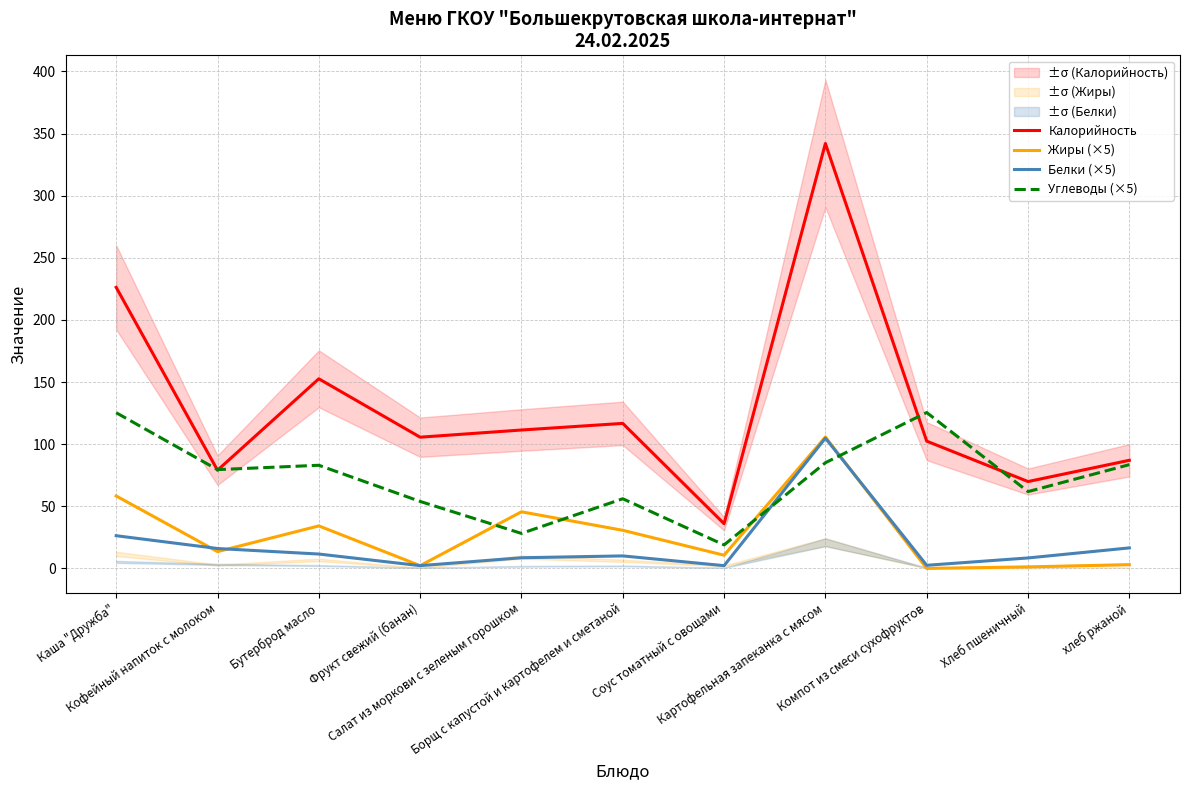

What is the difference between the Белки (×5) values at Соус томатный с овощами and Борщ с капустой и картофелем и сметаной?

7.8